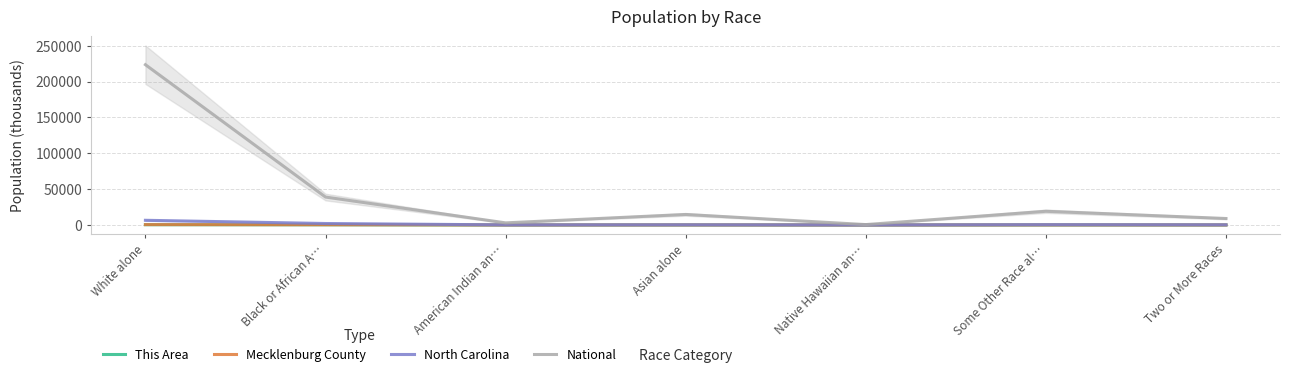

What is the difference between the maximum and minimum values in the North Carolina series?

6522.3